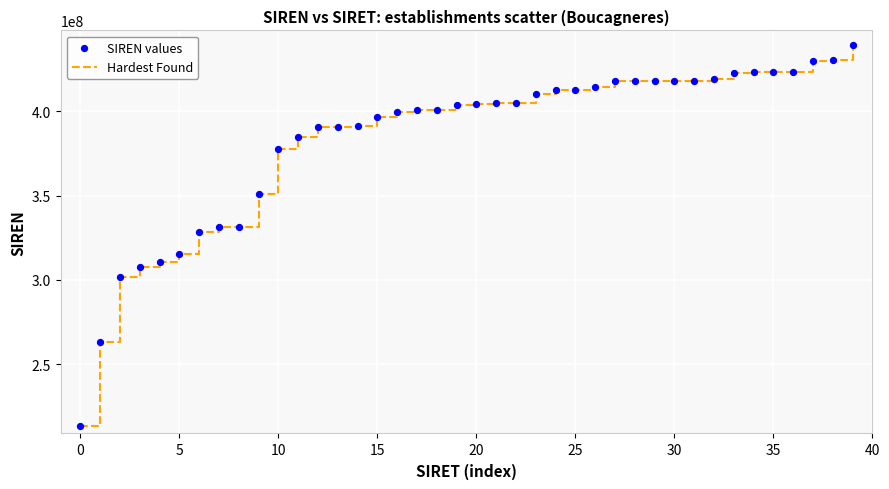

What is the difference between the maximum and minimum values?

225988128